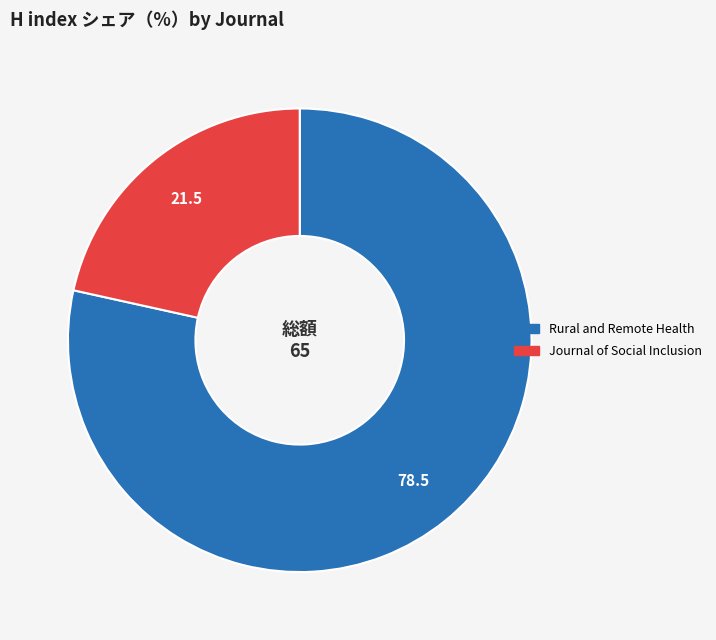

Count the number of slices in the pie.

2